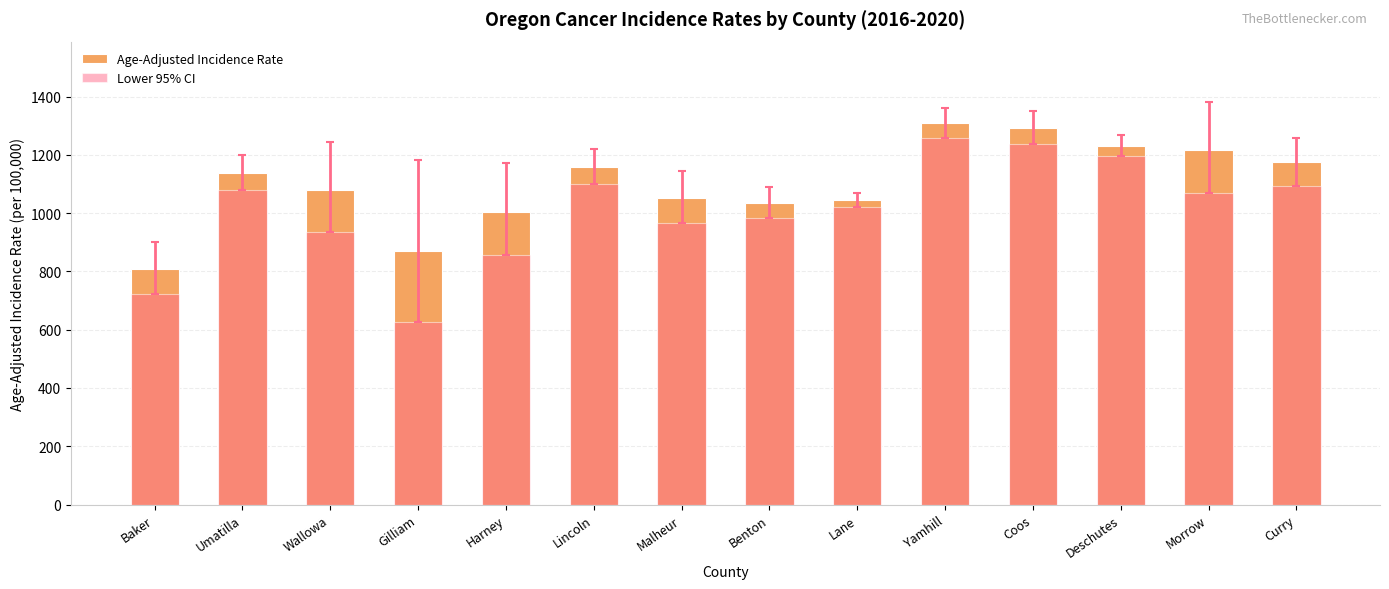

What is the average value of the Lower 95% CI series?

1010.6